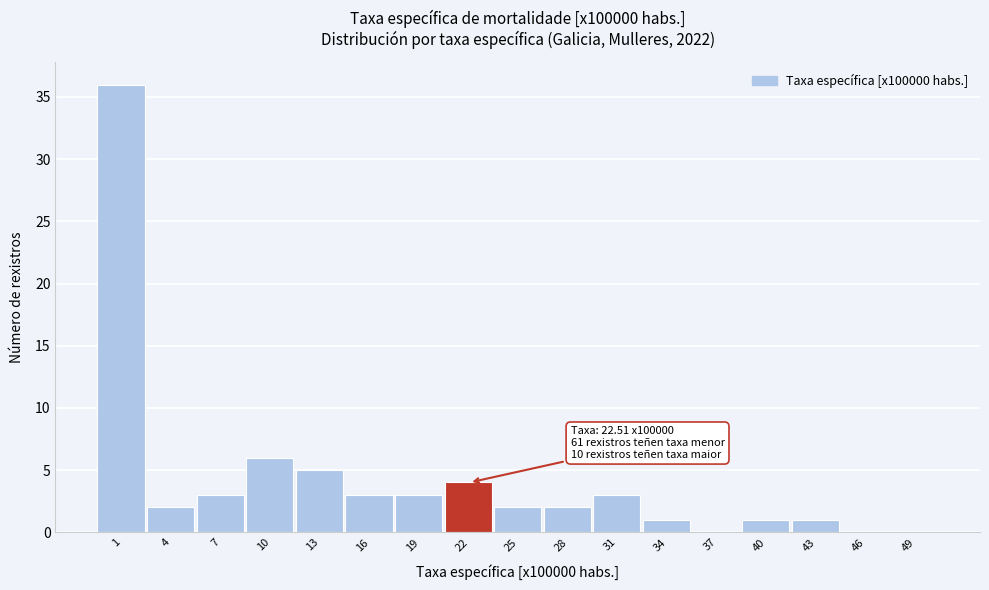

Over which range of the x-axis is the bar tallest?

0.0 to 3.0